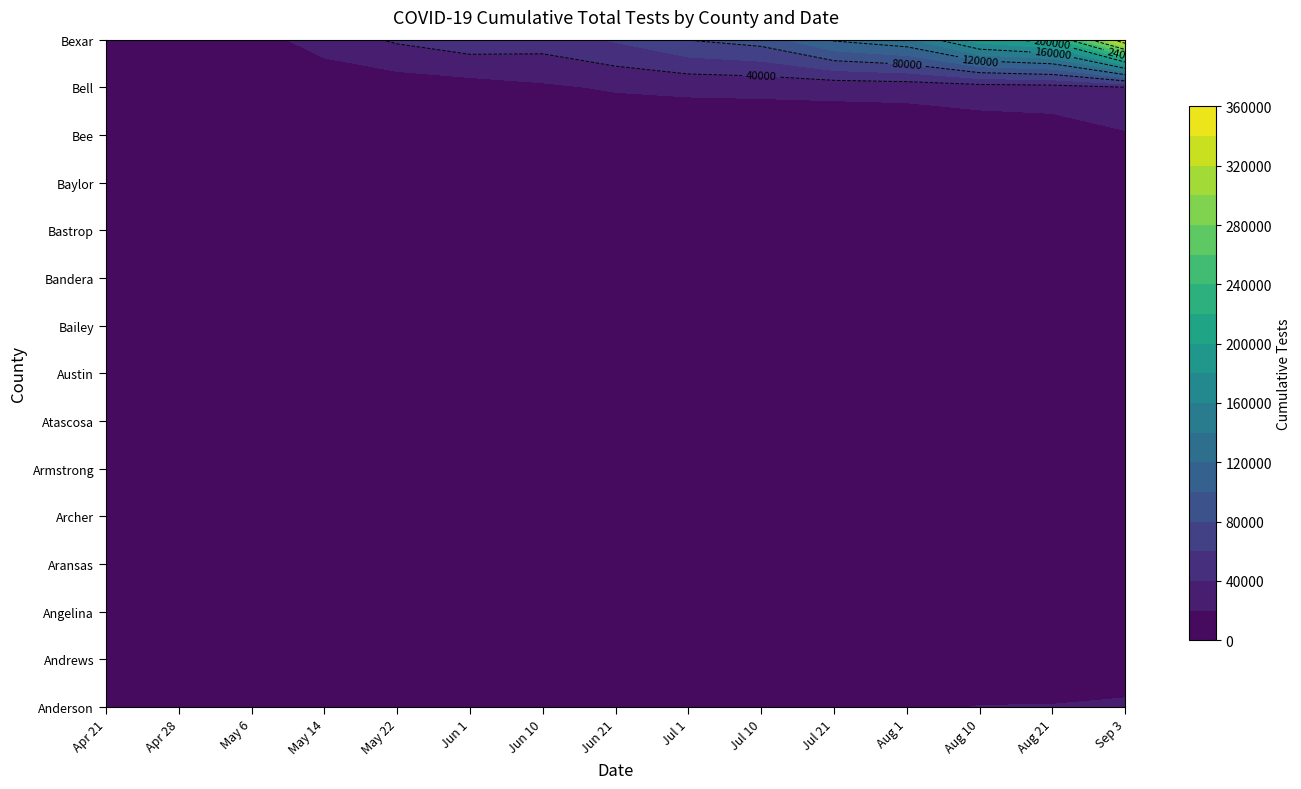

Is the value of Aransas at Aransas greater than the value of Baylor at Bandera?

No